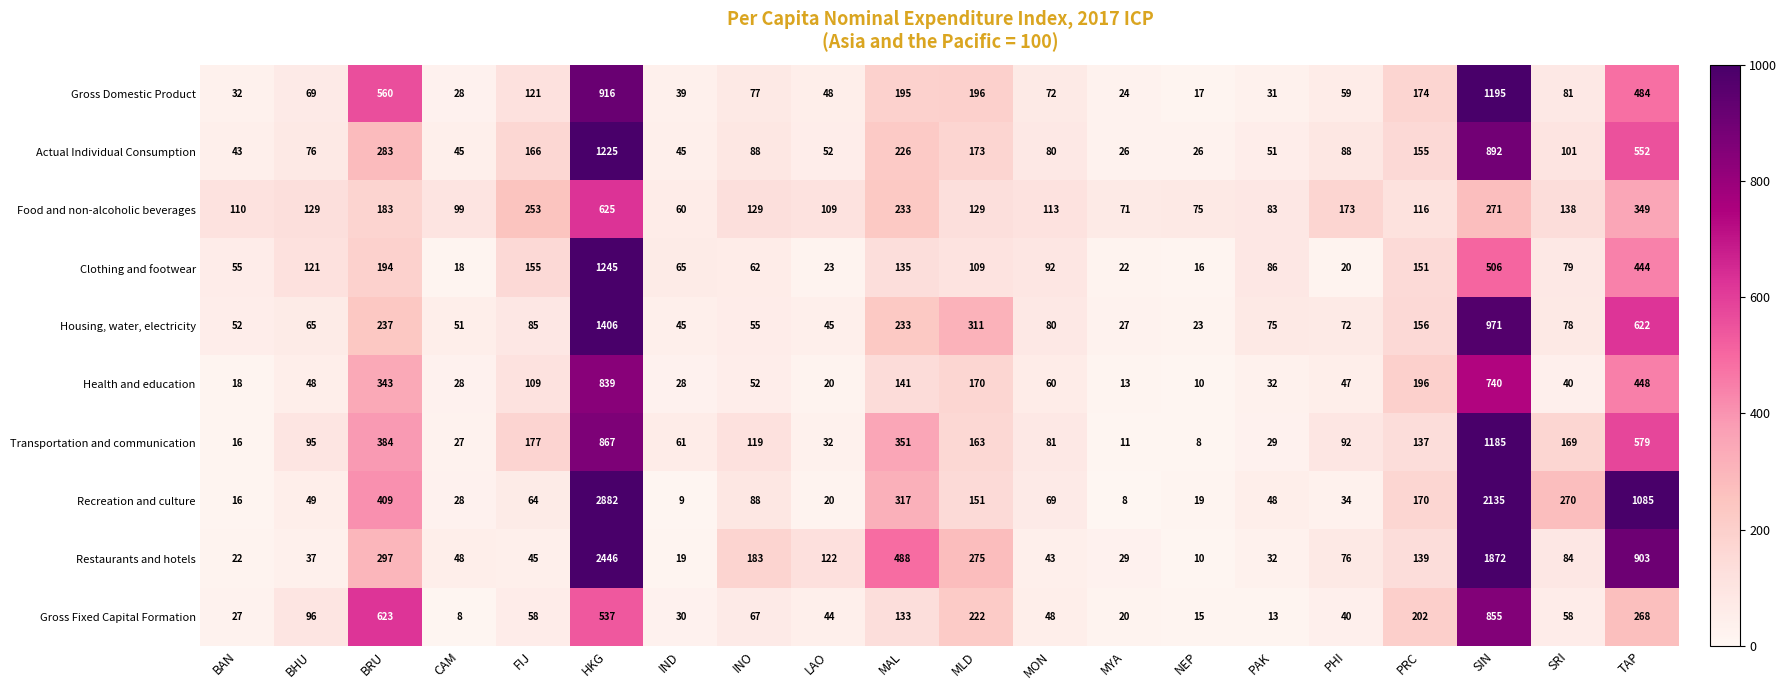

List the series in order of their peak value, lowest first.

Food and non-alcoholic beverages, Health and education, Gross Fixed Capital Formation, Transportation and communication, Gross Domestic Product, Actual Individual Consumption, Clothing and footwear, Housing, water, electricity, Restaurants and hotels, Recreation and culture